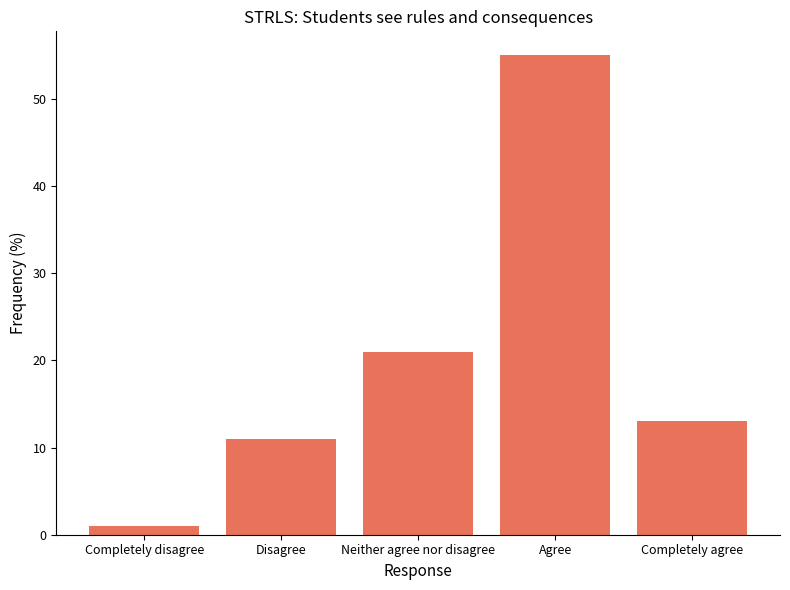

What is the sum of all values?

101